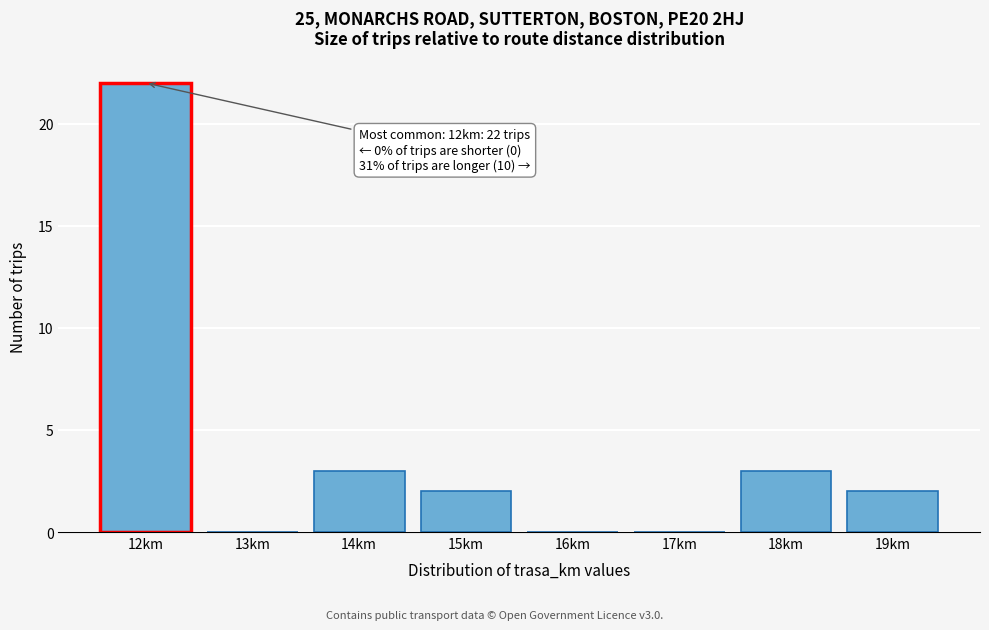

Over which range of the x-axis is the bar tallest?

11.5 to 12.5